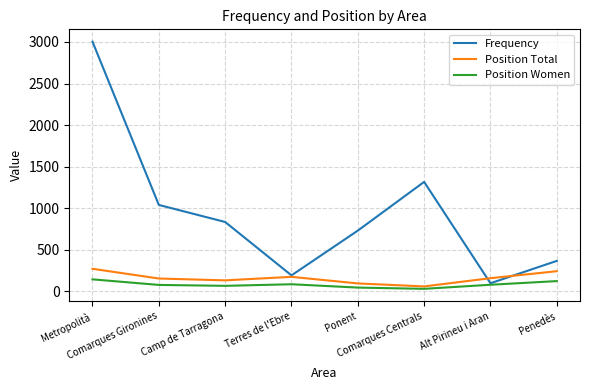

Which category has the lowest value in the Position Total series?

Comarques Centrals